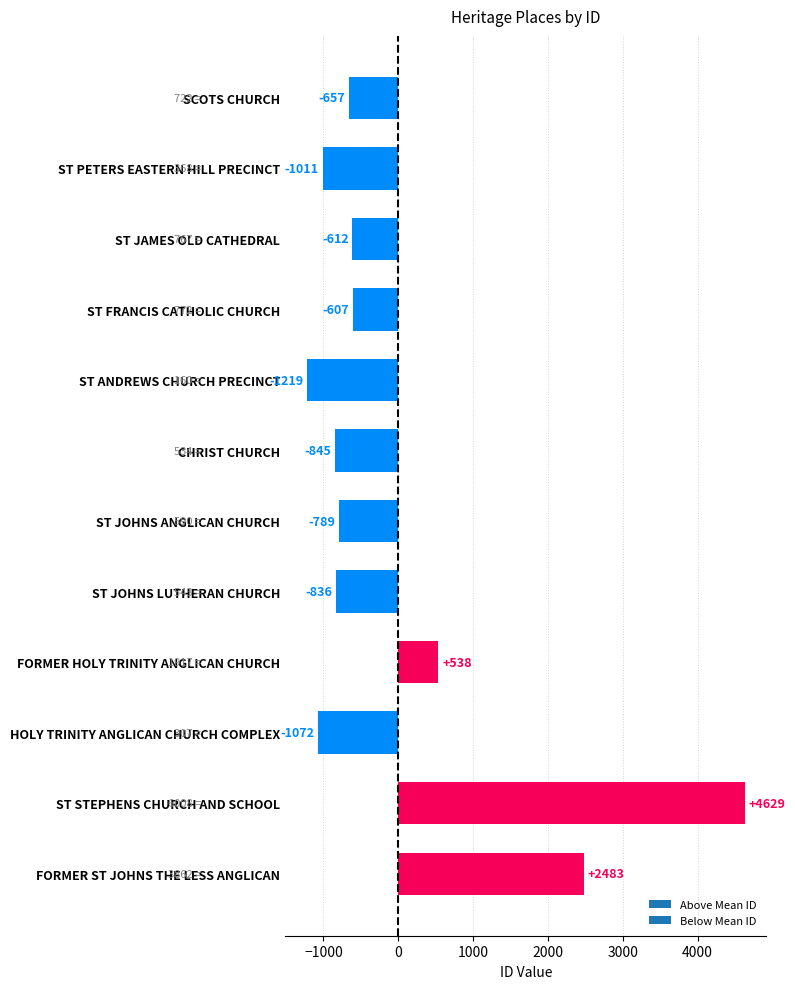

How many negative values are there?

9